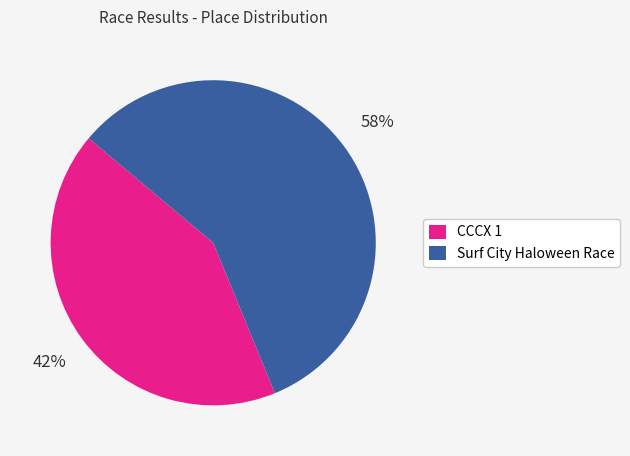

To the nearest percent, what is the combined percentage of Surf City Haloween Race and CCCX 1?

100%